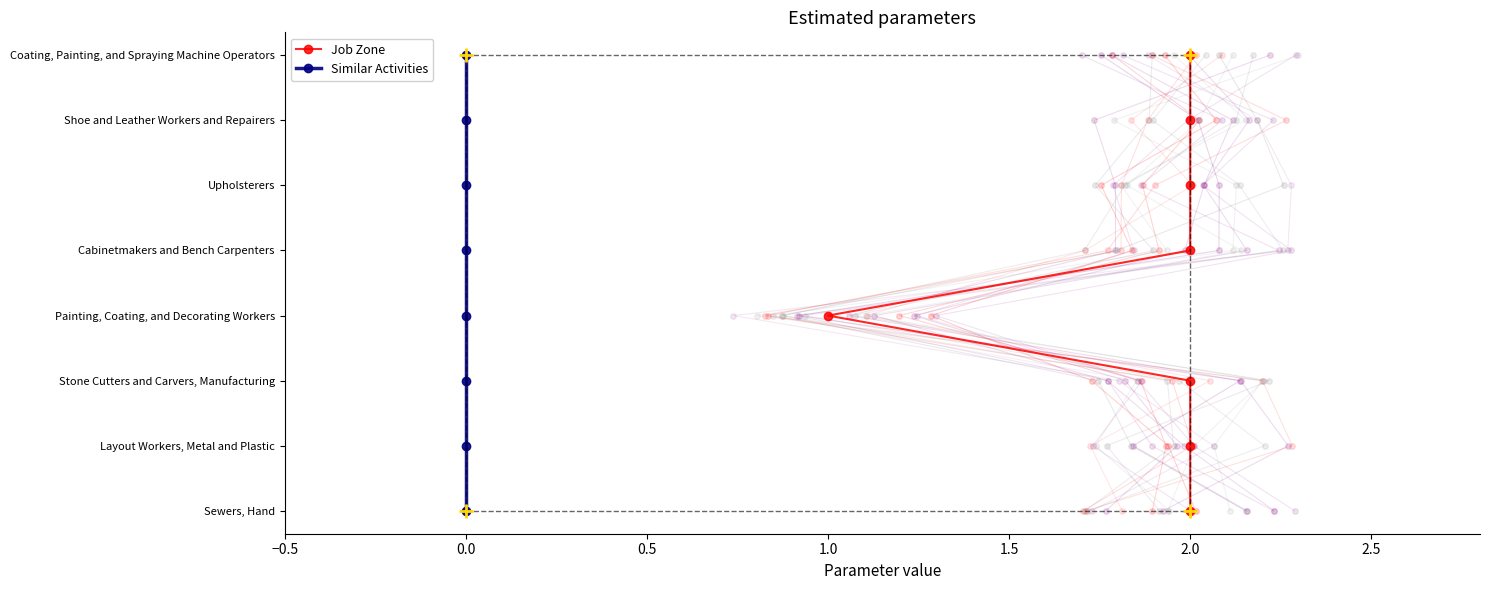

True or false: Similar Activities and Job Zone intersect in this chart.

False